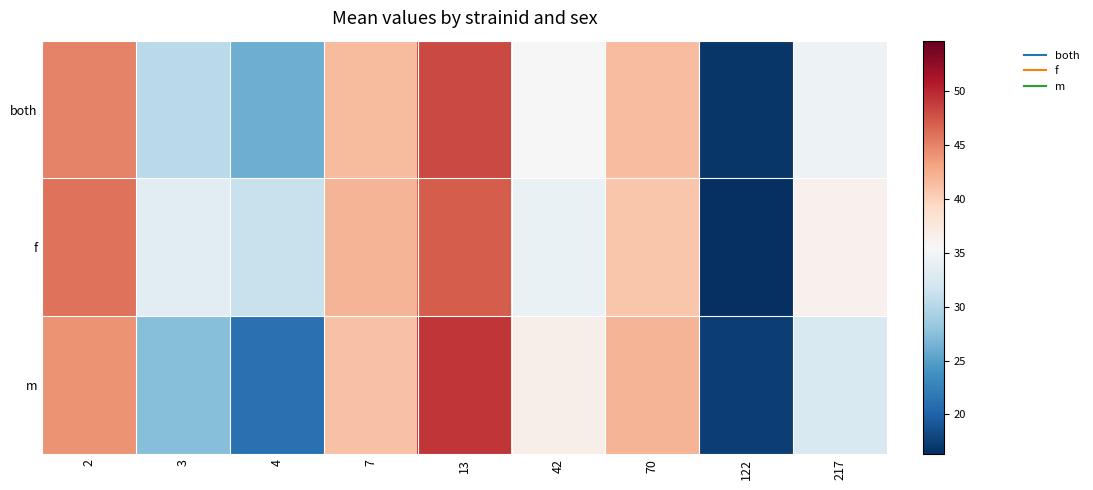

Reading right to left, transcribe all the data shown in this chart.

both: 217=34.5	122=16.9	70=41.4	42=35.4	13=48.2	7=41.5	4=26.2	3=30.4	2=45.0
f: 217=36.4	122=16.3	70=40.8	42=34.2	13=47.2	7=41.9	4=31.2	3=33.4	2=45.9
m: 217=32.6	122=17.4	70=42.0	42=36.6	13=49.2	7=41.2	4=21.1	3=27.4	2=44.1